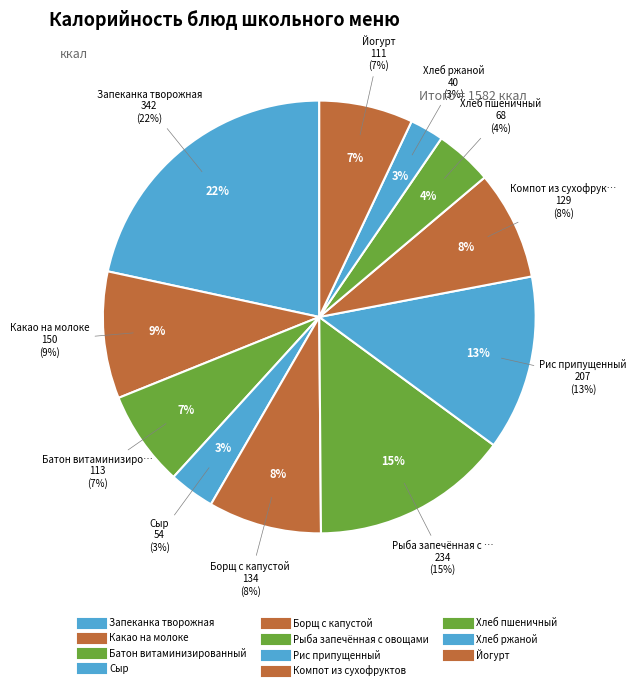

How many segments does this pie chart have?

11